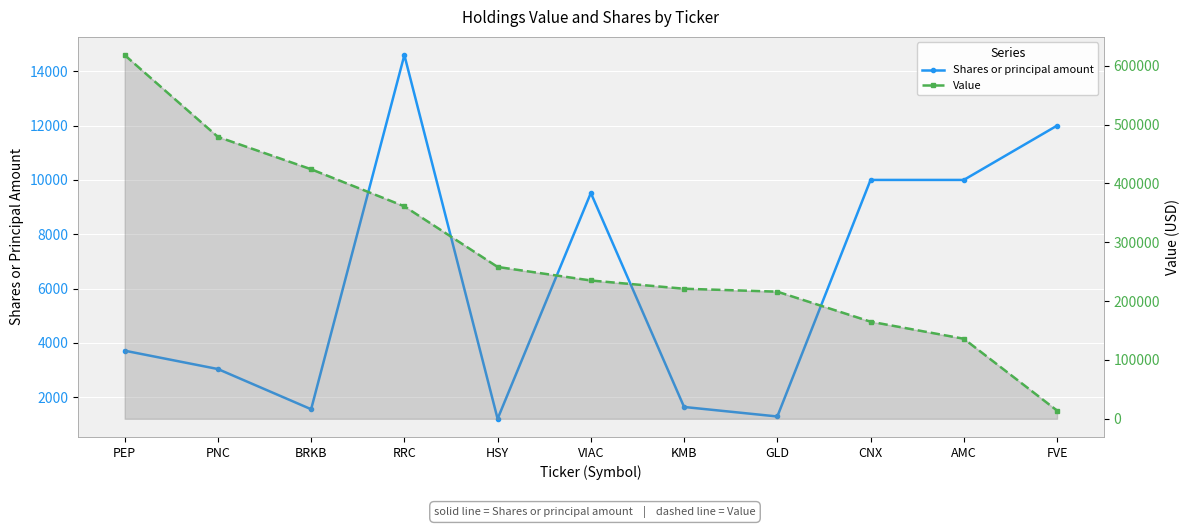

What is the label of the 8th point from the right?

RRC